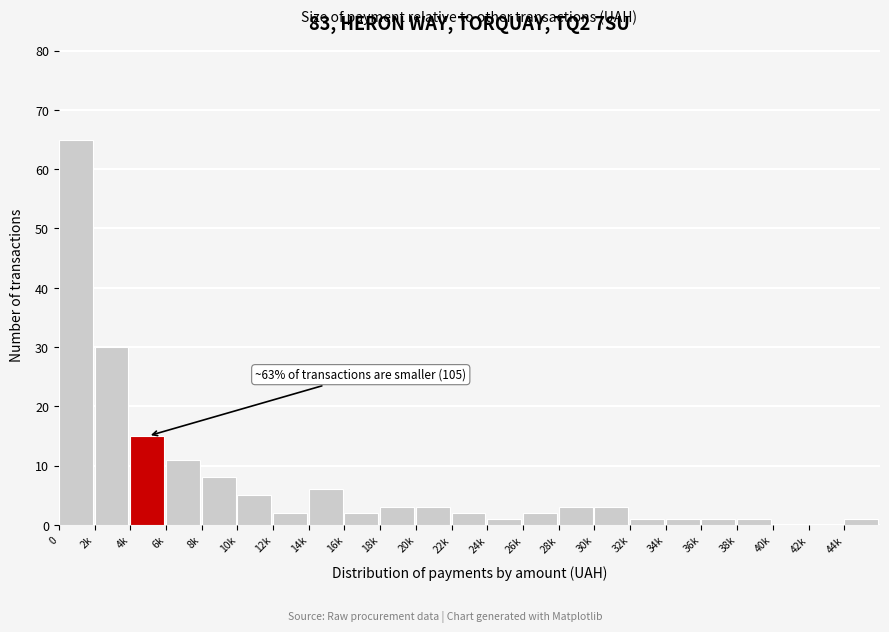

Reading left to right, extract all data points from this chart.

0=65	2k=30	4k=15	6k=11	8k=8	10k=5	12k=2	14k=6	16k=2	18k=3	20k=3	22k=2	24k=1	26k=2	28k=3	30k=3	32k=1	34k=1	36k=1	38k=1	40k=0	42k=0	44k=1